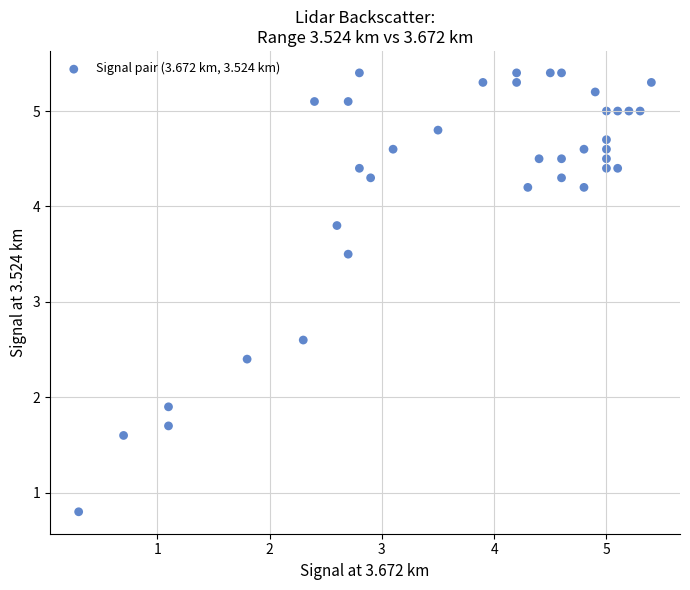

What Y value in the scatter plot is closest to 3?

2.6